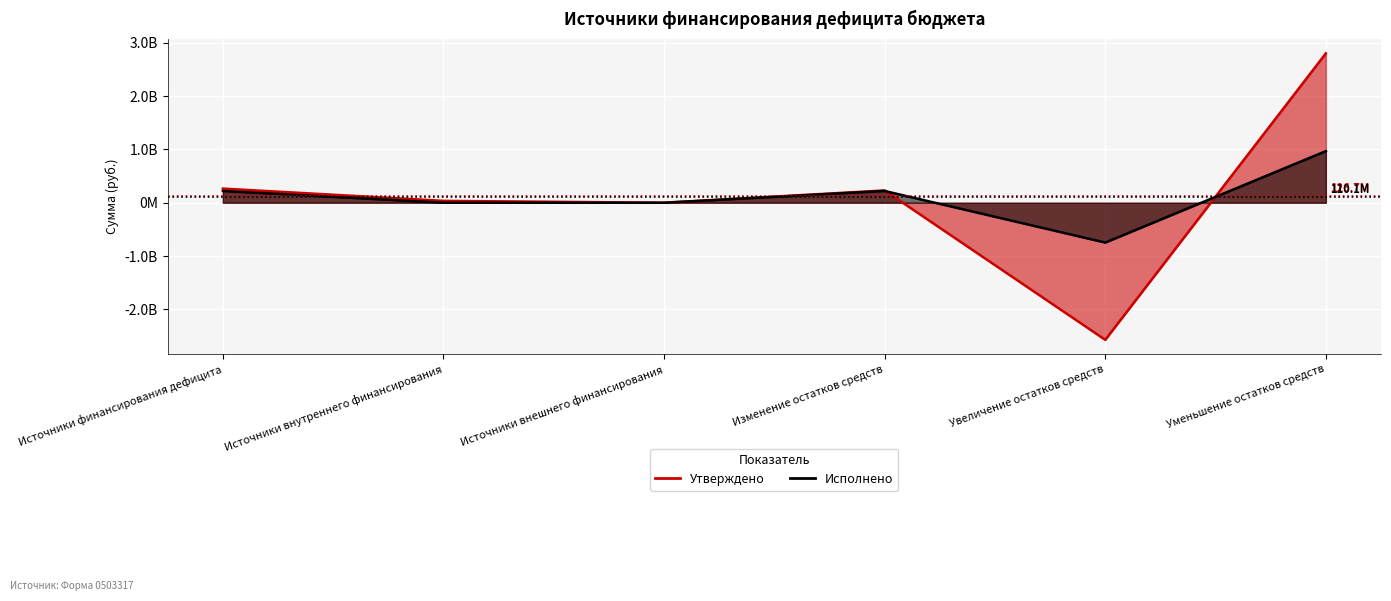

Rank the series at Источники финансирования дефицита from highest to lowest value.

Утверждено, Исполнено